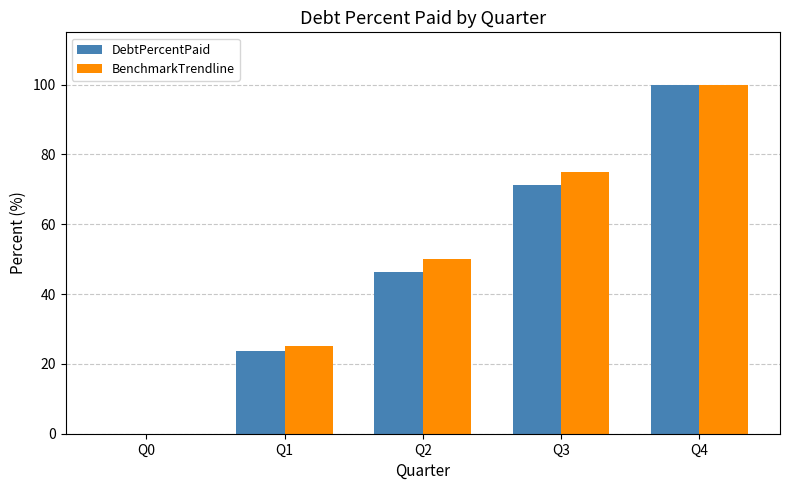

What is the average value of the BenchmarkTrendline series?

50.0